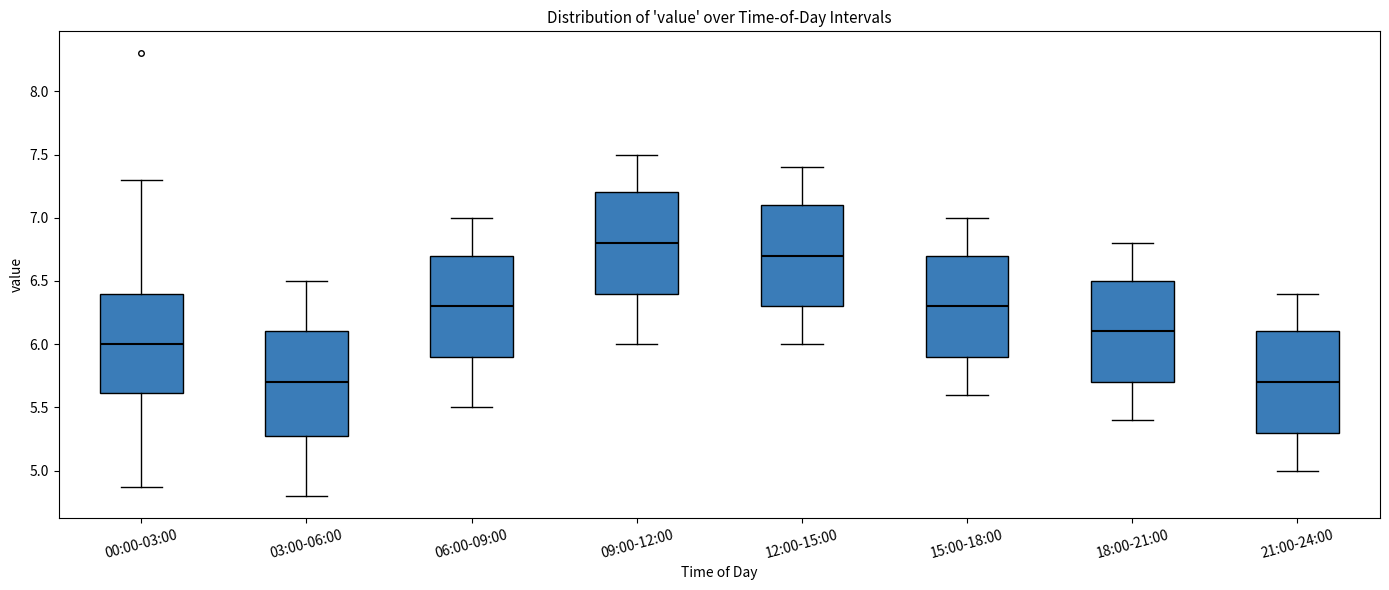

Which box has the highest median line?

09:00-12:00